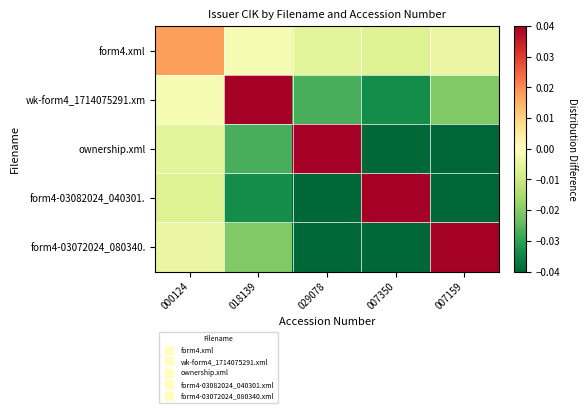

Rank the series at 000124 from lowest to highest value.

form4-03082024_040301., ownership.xml, form4-03072024_080340., wk-form4_1714075291.xm, form4.xml